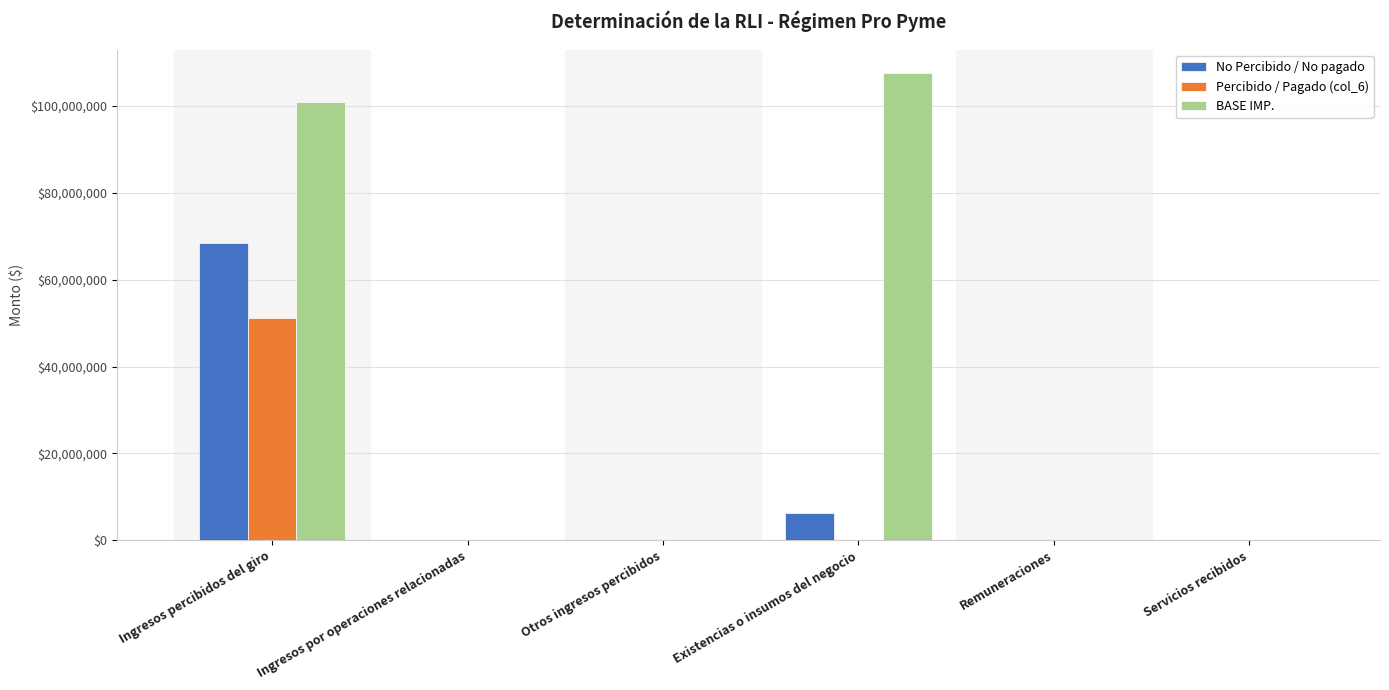

Read the BASE IMP. value at Ingresos percibidos del giro.

100840336.1